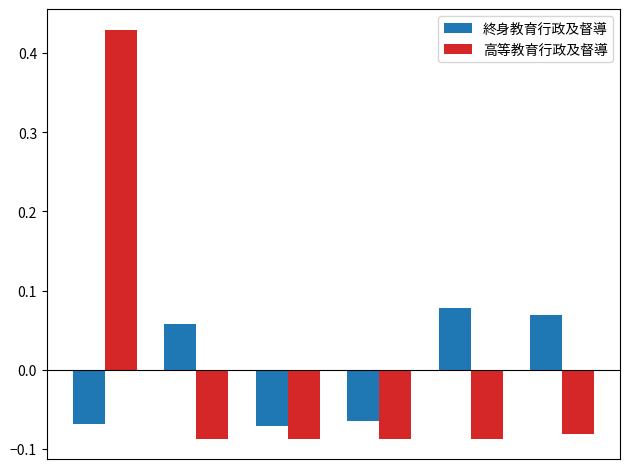

How many bars are there in total?

12